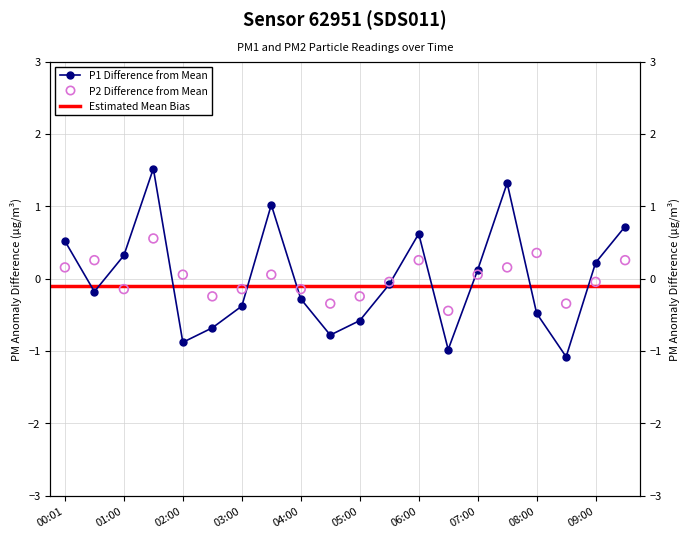

What is the total value across all series at 01:30?

2.1